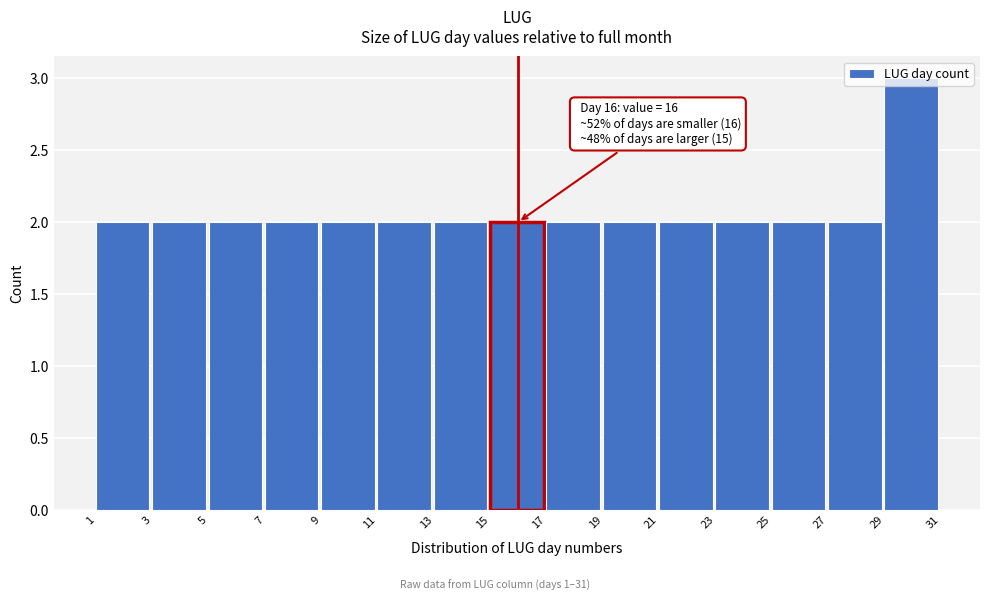

Which range on the x-axis has the tallest bar?

29 to 31